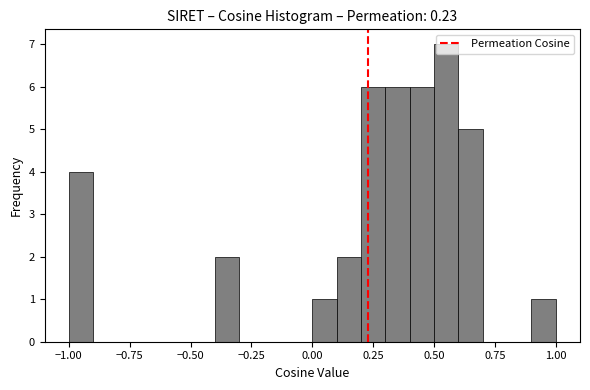

Around what value on the x-axis is the tallest bar? Give the approximate position of its centre, as read against the axis.

0.55